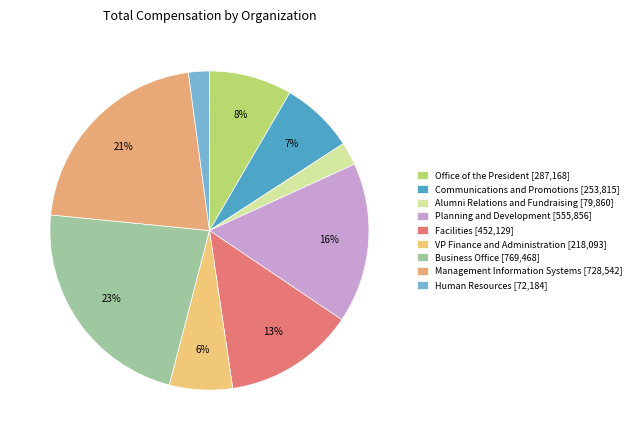

Count the number of slices in the pie.

9